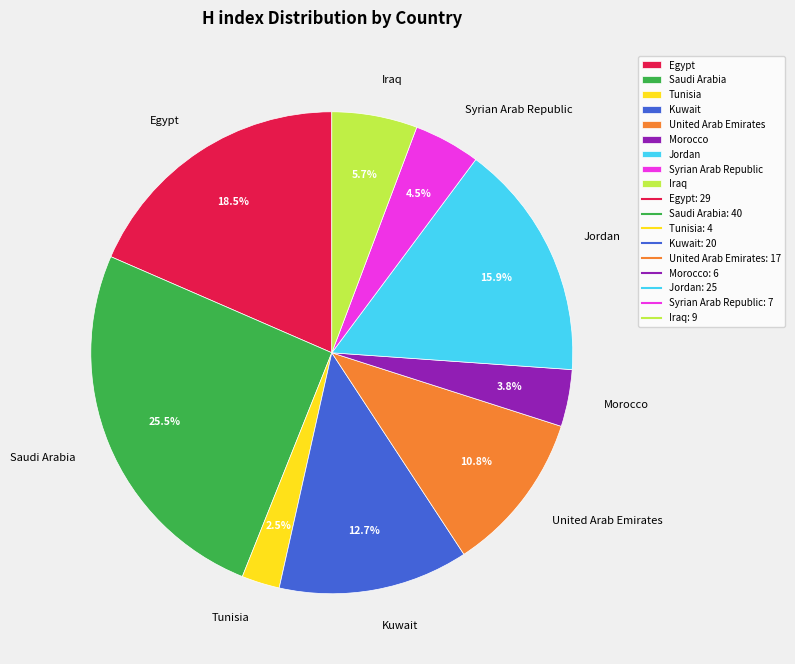

What is the smallest slice in the pie chart?

Tunisia